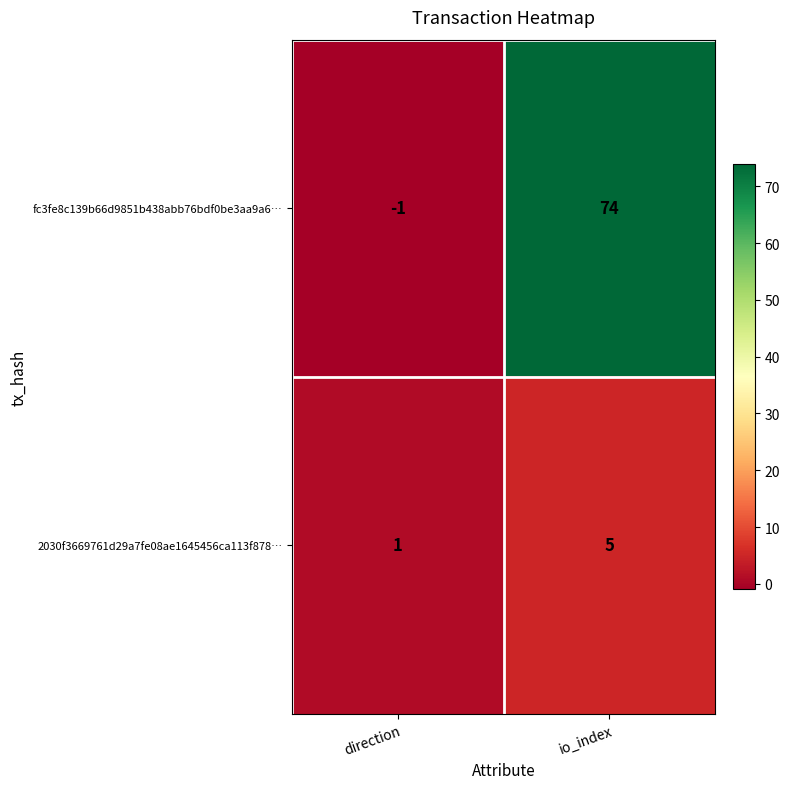

Which category has the lowest value across all series?

direction